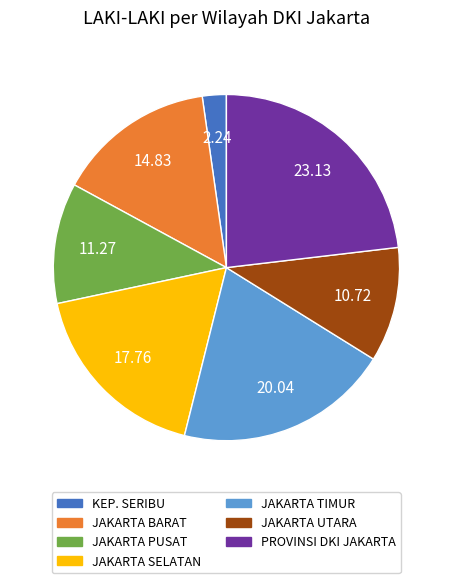

Is there any slice that represents more than half of the pie?

No